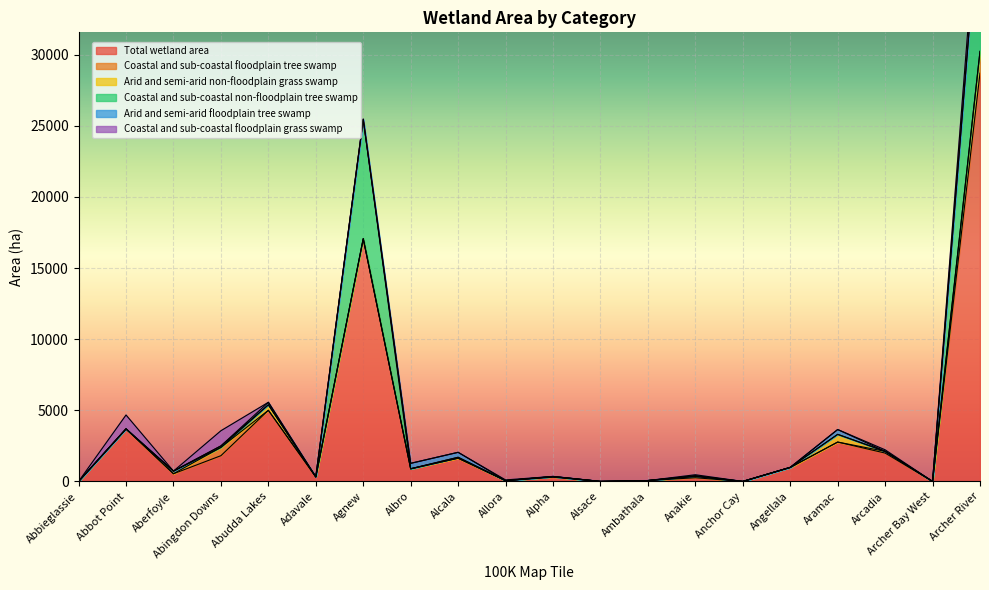

Rank the categories by Arid and semi-arid non-floodplain grass swamp value from highest to lowest.

Aramac, Abudda Lakes, Aberfoyle, Alcala, Adavale, Angellala, Abbieglassie, Abbot Point, Abingdon Downs, Agnew, Albro, Allora, Alpha, Alsace, Ambathala, Anakie, Anchor Cay, Arcadia, Archer Bay West, Archer River